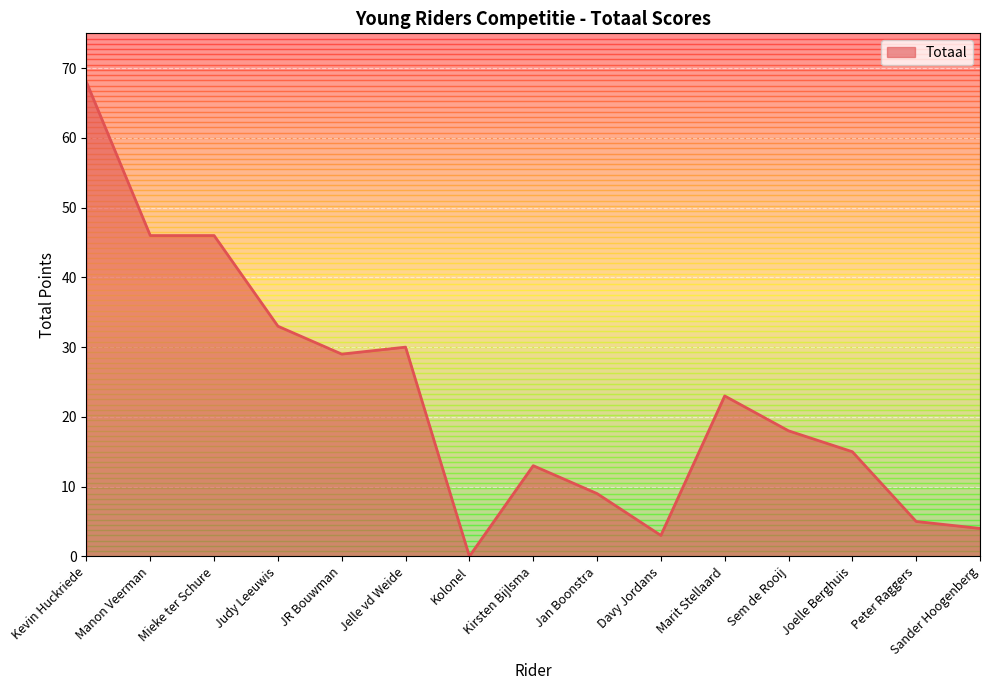

What is the difference between the maximum and minimum values?

68